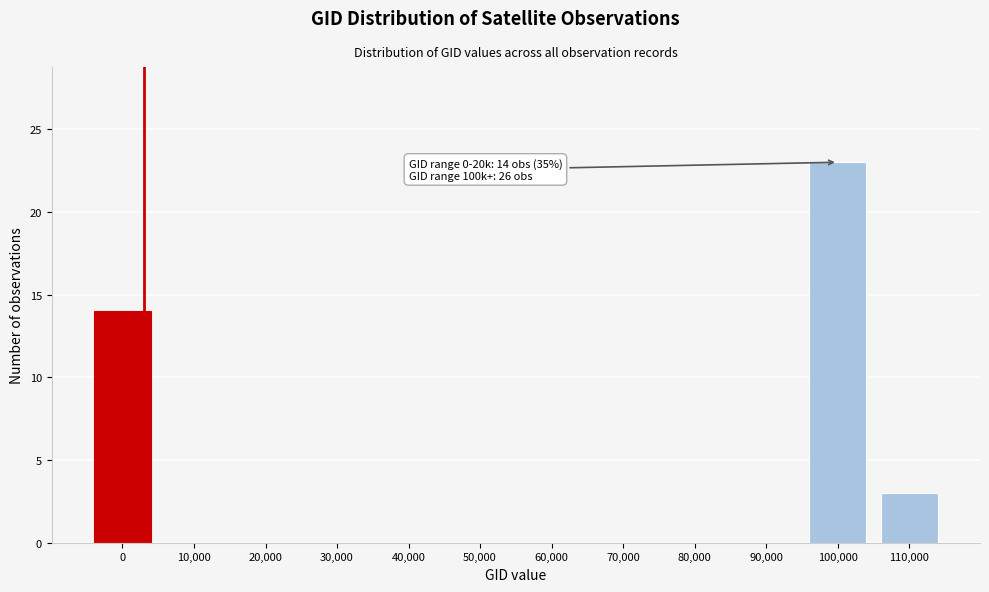

Reading left to right, list all the values displayed in this chart.

0=14	10,000=0	20,000=0	30,000=0	40,000=0	50,000=0	60,000=0	70,000=0	80,000=0	90,000=0	100,000=23	110,000=3